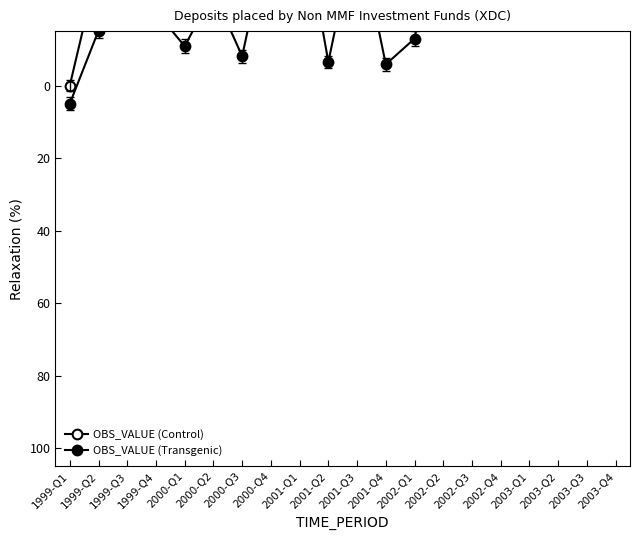

What is the minimum value for OBS_VALUE (Control)?

-100.0